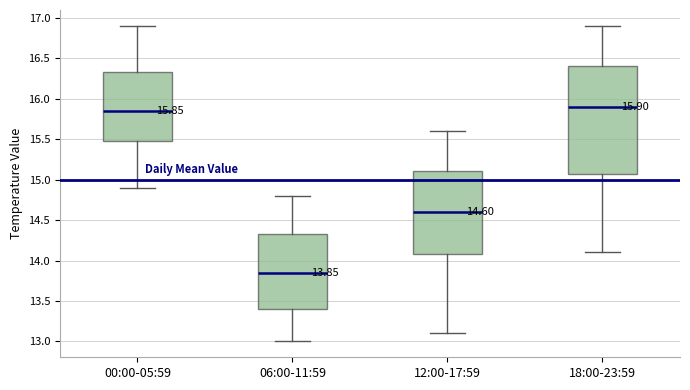

Which box is the tallest, from its lower edge to its upper edge?

18:00-23:59